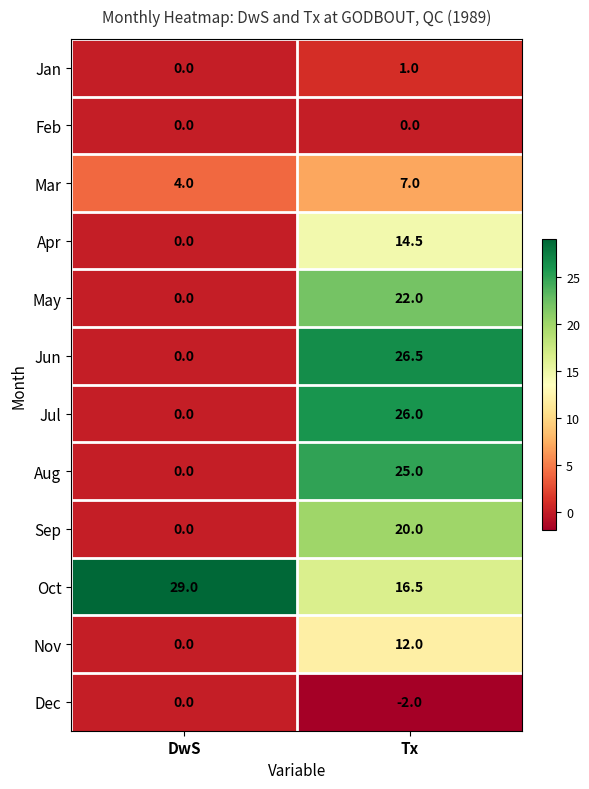

At which category is the sum across all series the highest?

Tx